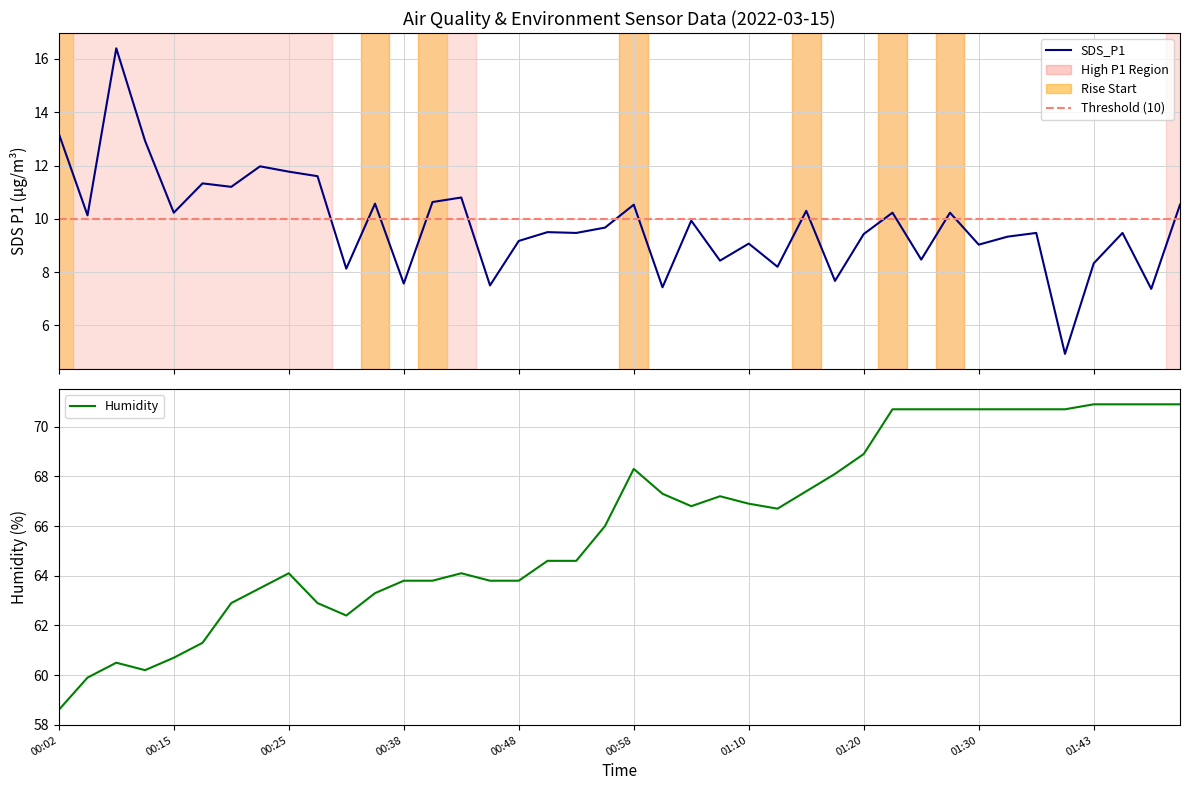

Rank the series by their average value, from highest to lowest.

Humidity, SDS_P1